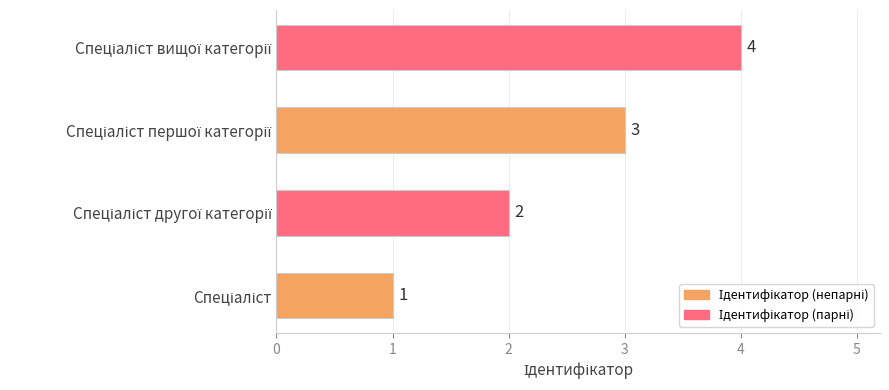

How many values are between 2 and 4?

3